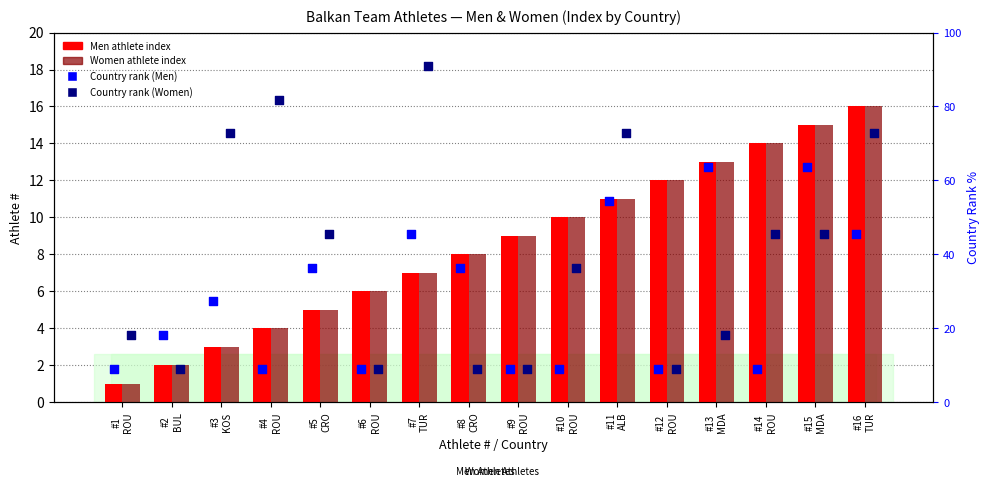

Which series has the widest spread of Y values?

Country rank (W)